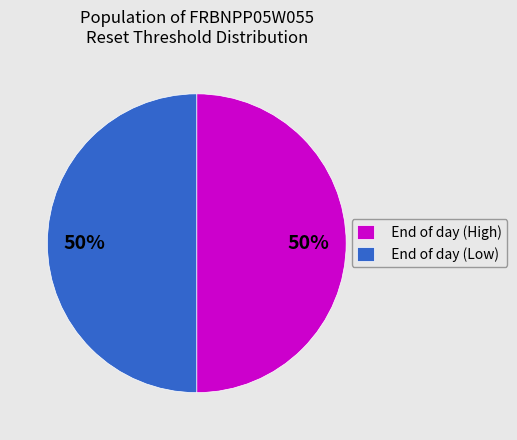

What percentage is the End of day (High) slice, to the nearest percent?

50%